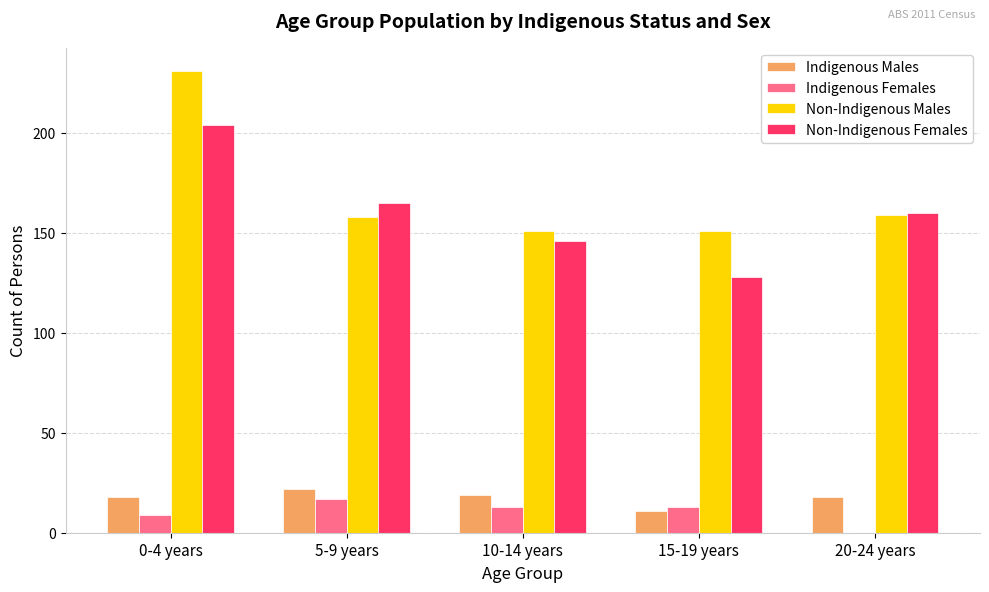

Which label corresponds to the largest value in the chart?

0-4 years